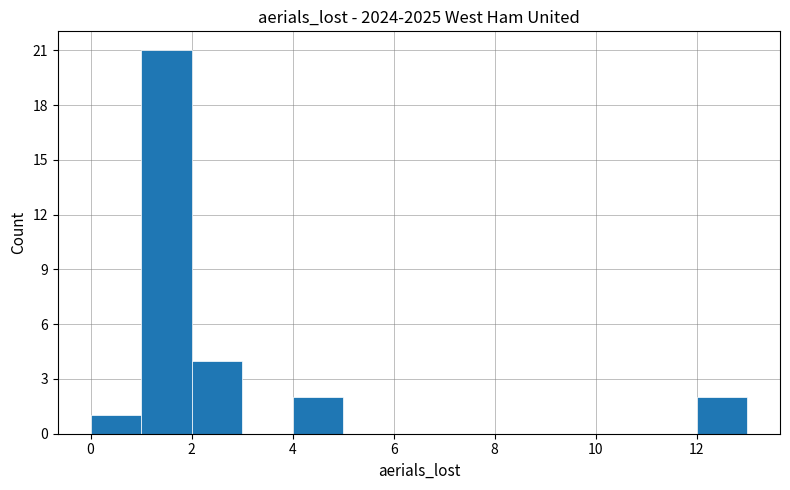

Reading left to right, transcribe this chart: for each bar, give the range it covers on the x-axis and its height. The values are not printed on the chart, so give them approximately, as read against the axis.

0 to 1: 1
1 to 2: 21
2 to 3: 4
3 to 4: 0
4 to 5: 2
5 to 6: 0
6 to 7: 0
7 to 8: 0
8 to 9: 0
9 to 10: 0
10 to 11: 0
11 to 12: 0
12 to 13: 2